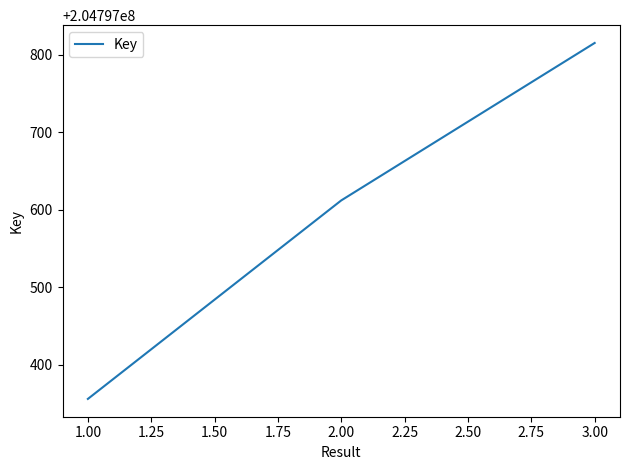

Is it true that the value at 3.00 is 345167079?

False